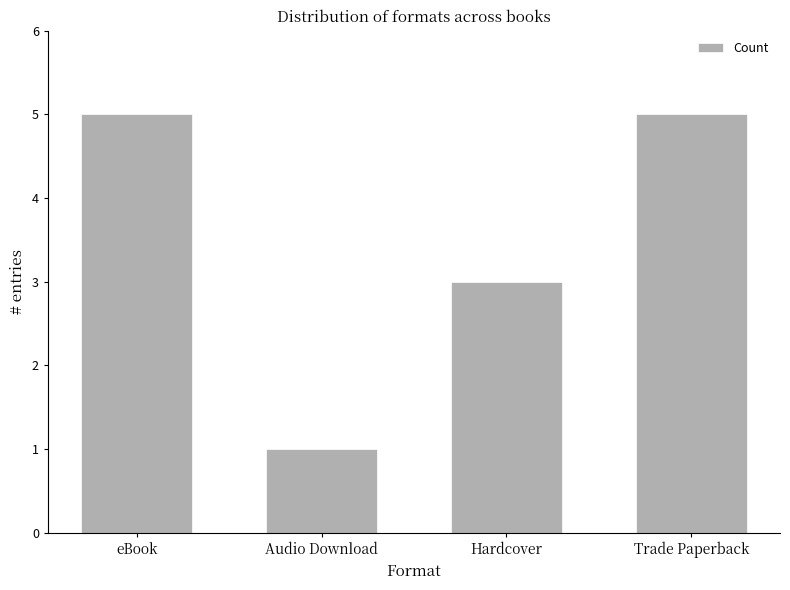

What is the difference between the values at Audio Download and eBook?

4